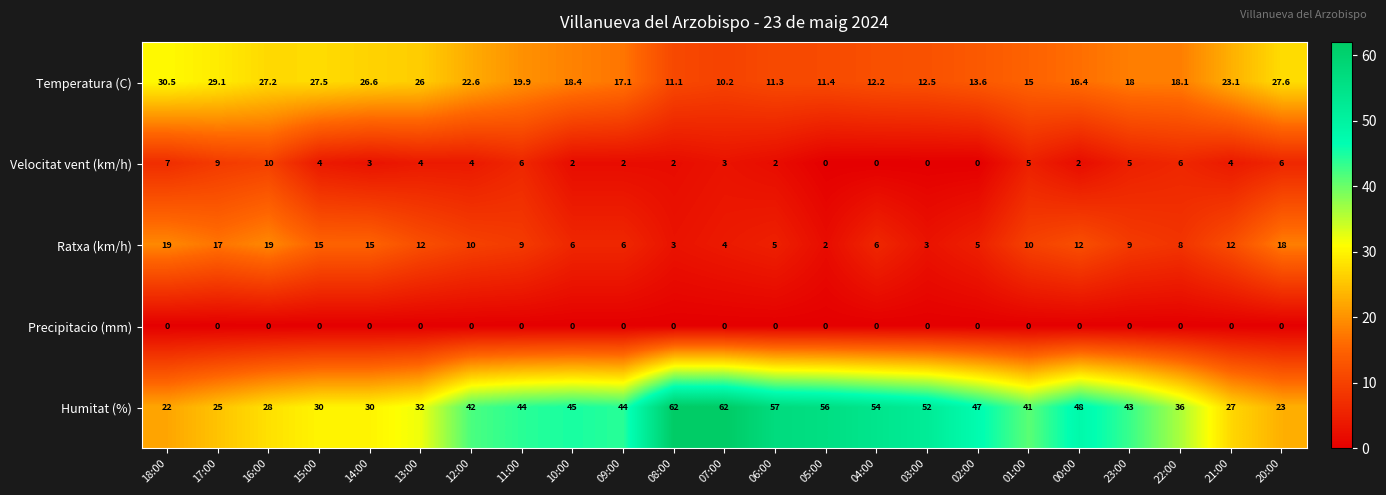

What is the difference between the highest and lowest values at 04:00?

54.0